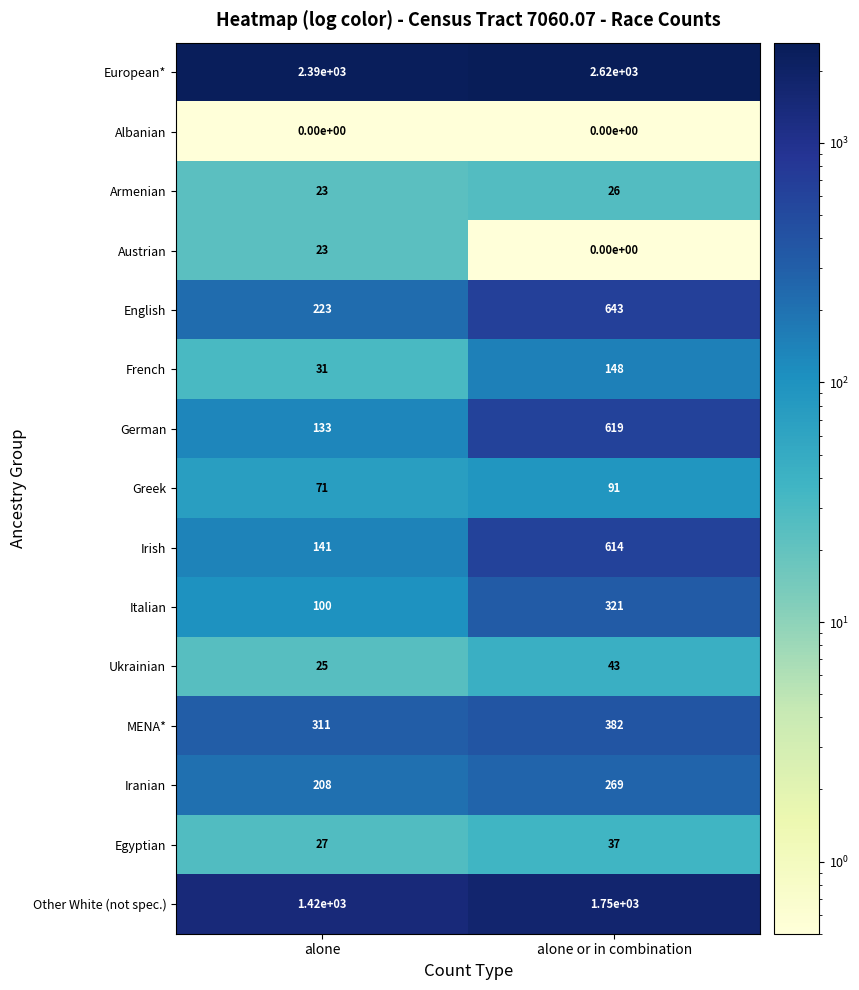

What is the total value across all series at alone?

5126